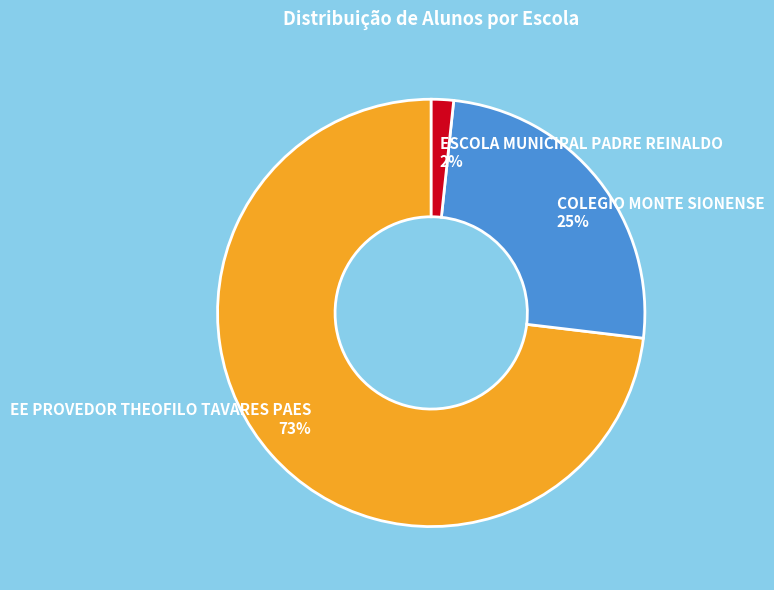

To the nearest percent, what is the difference between the largest and smallest slice percentages?

71%